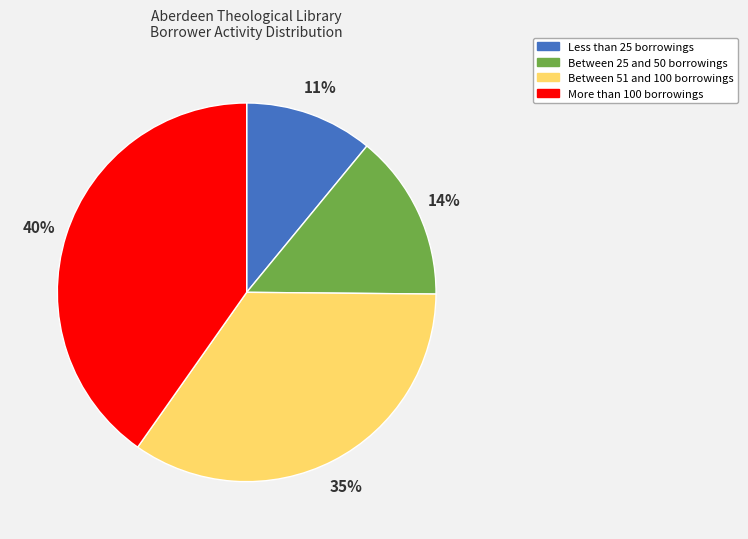

Is there any slice that represents more than half of the pie?

No